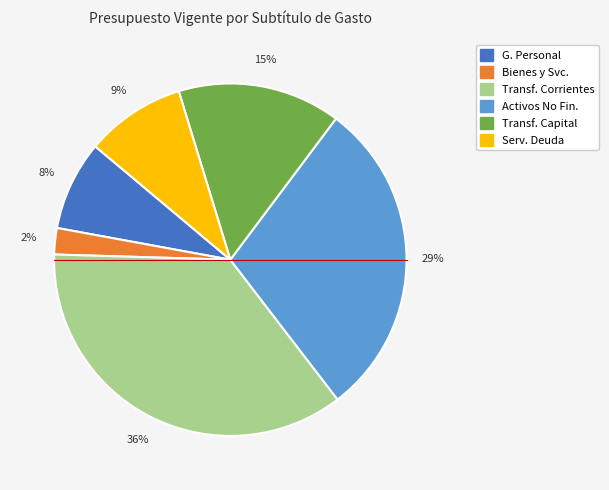

To the nearest percent, what is the average slice percentage?

17%